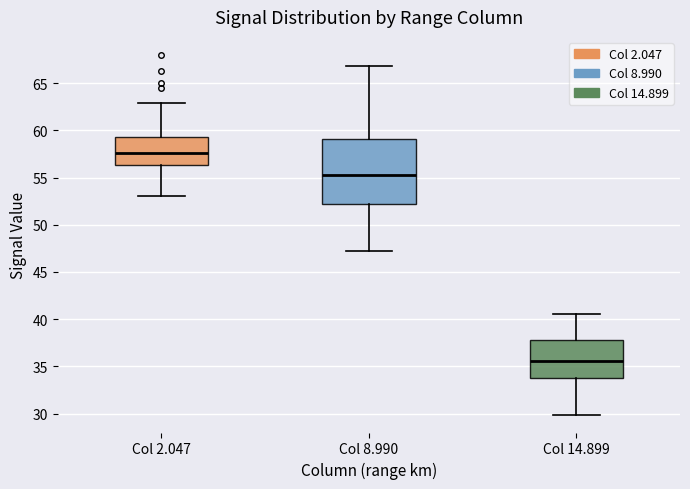

Reading left to right, read every box against the y-axis: the position of its median line, the range the box covers, and the ends of its whiskers. The values are not printed on the chart, so give them approximately, as read against the axis.

Col 2.047: median 57.5, box 56.5 to 59.5, whiskers 53.0 to 63.0
Col 8.990: median 55.5, box 52.0 to 59.0, whiskers 47.0 to 67.0
Col 14.899: median 35.5, box 34.0 to 38.0, whiskers 30.0 to 40.5